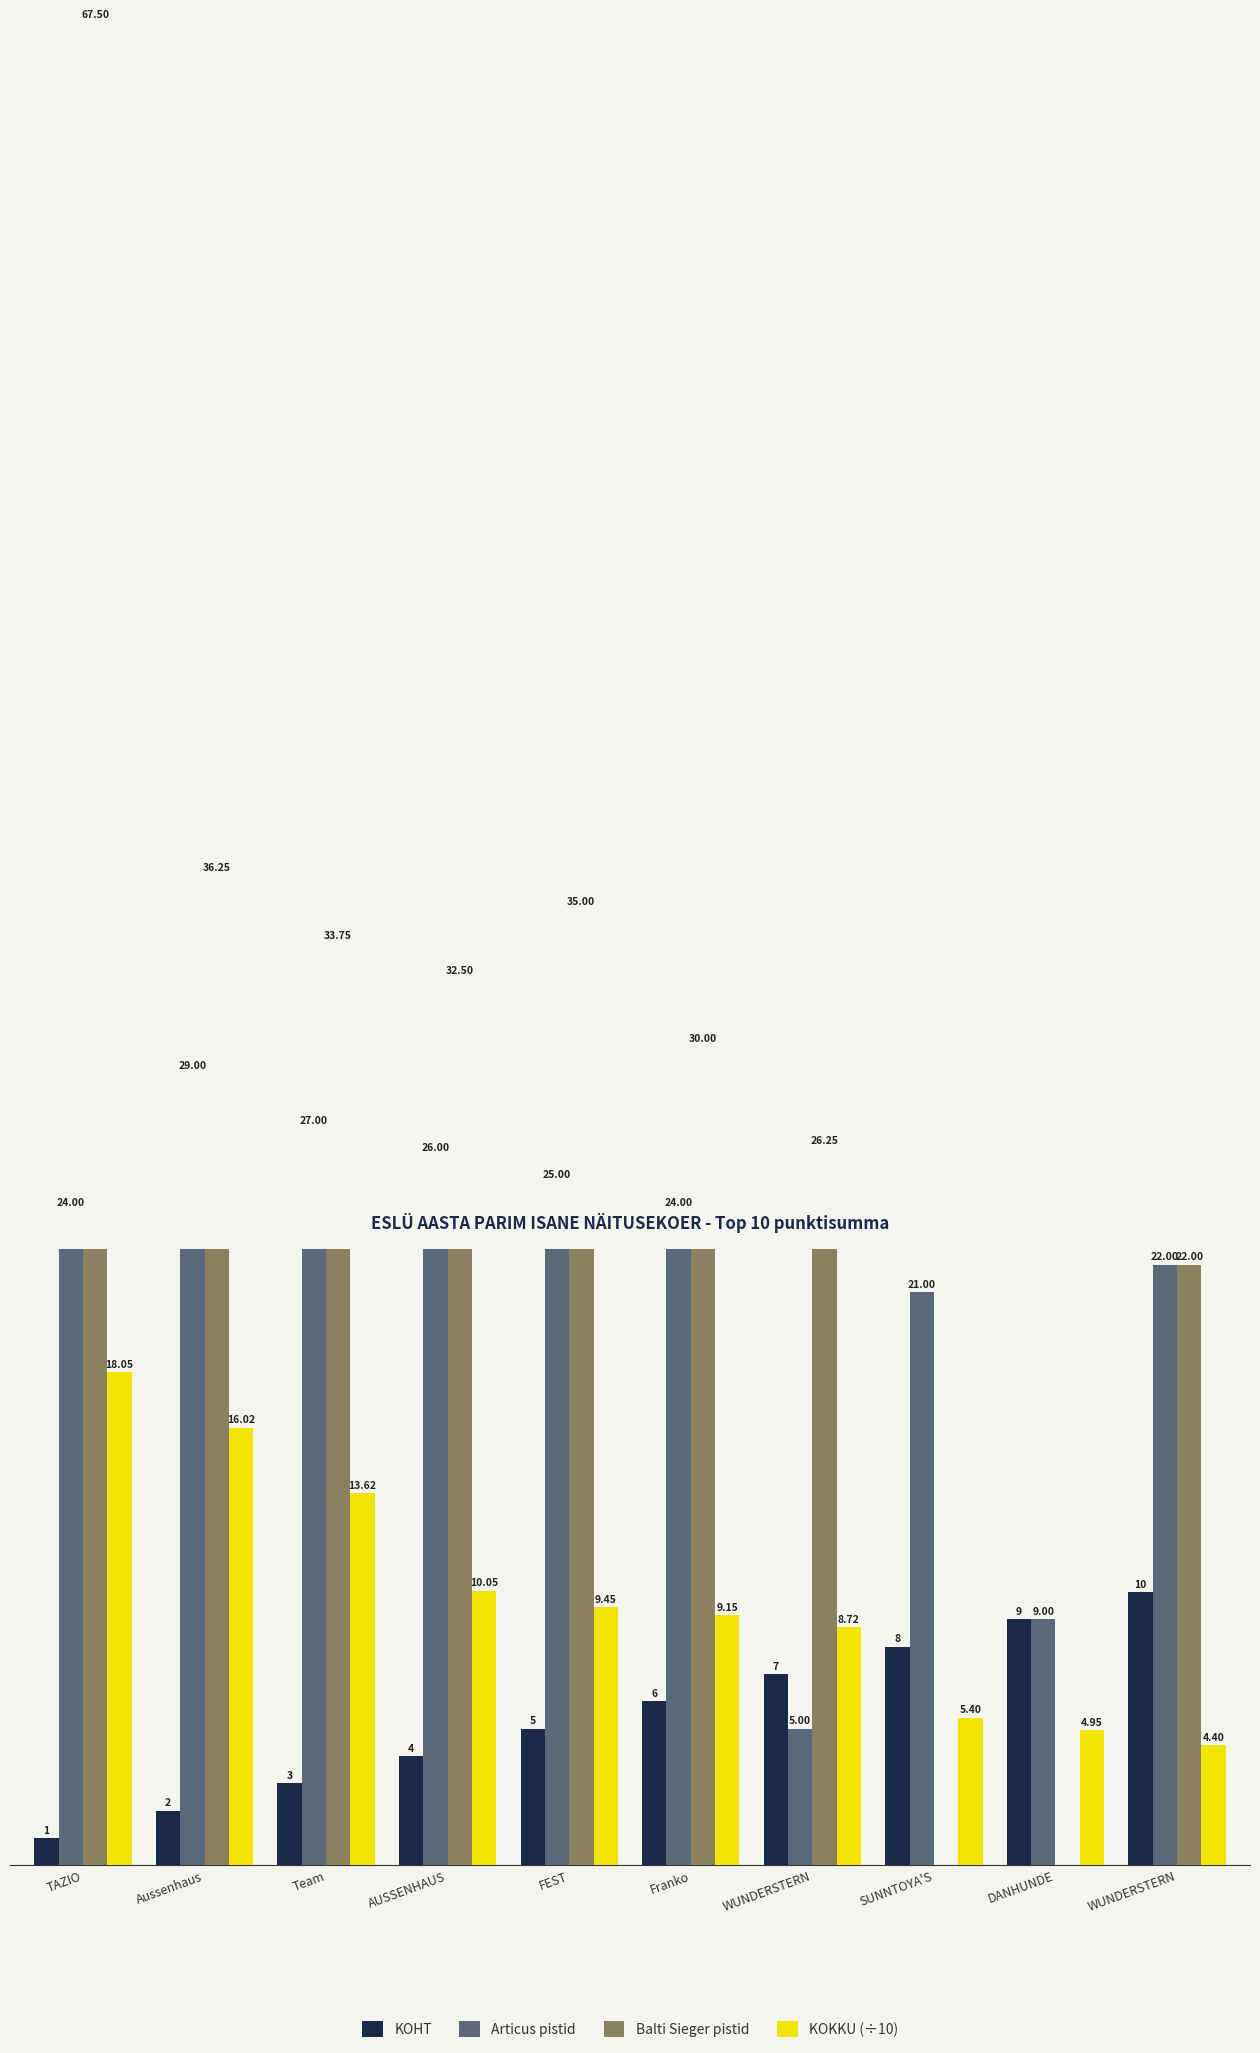

Between FEST and DANHUNDE, which series saw the biggest shift?

Balti Sieger pistid